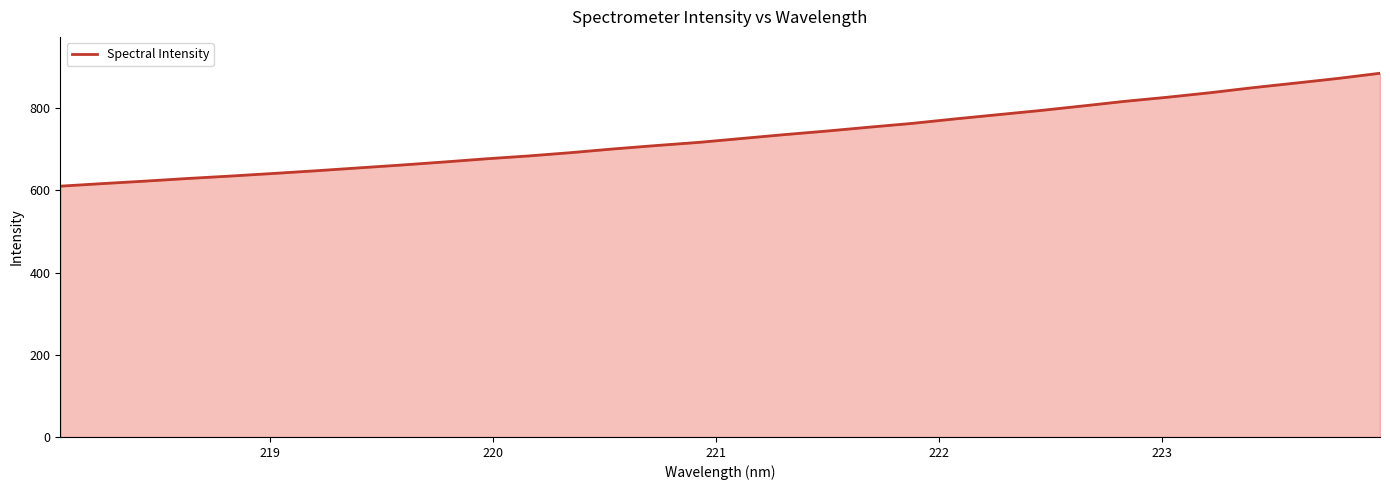

What is the smallest value displayed?

610.3